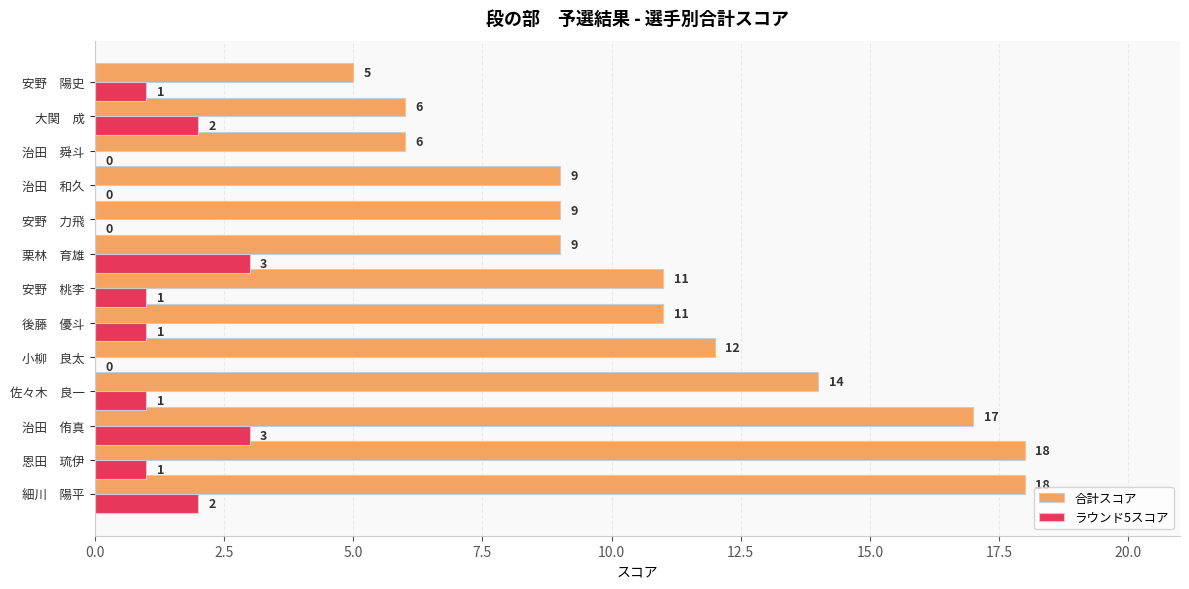

Which series changed the most between 治田　和久 and 大関　成?

合計スコア